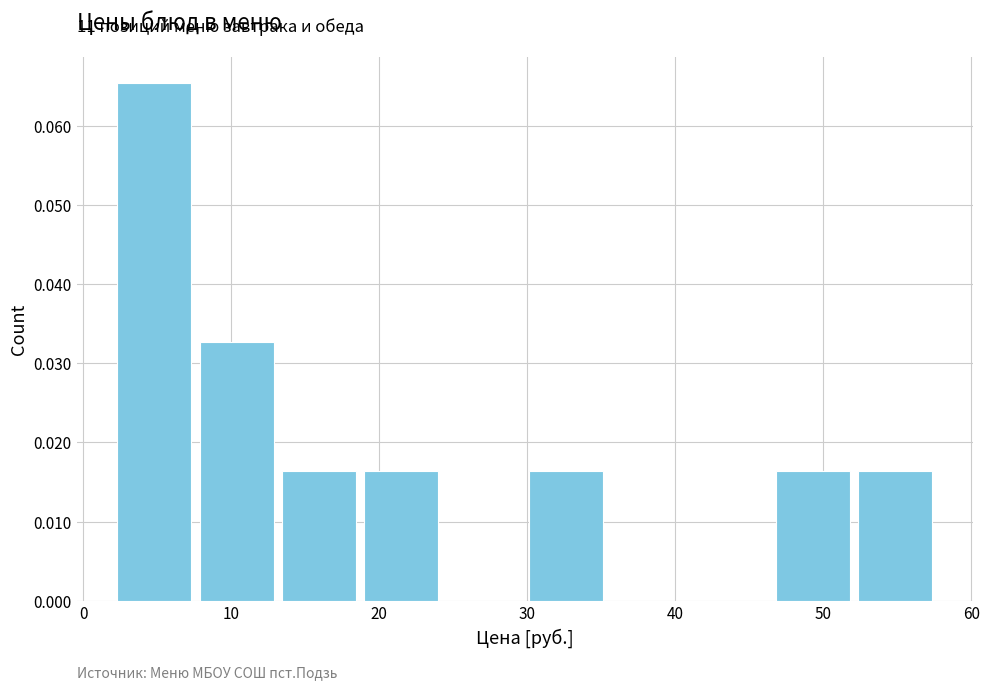

Over which range of the x-axis is the bar tallest?

2 to 8